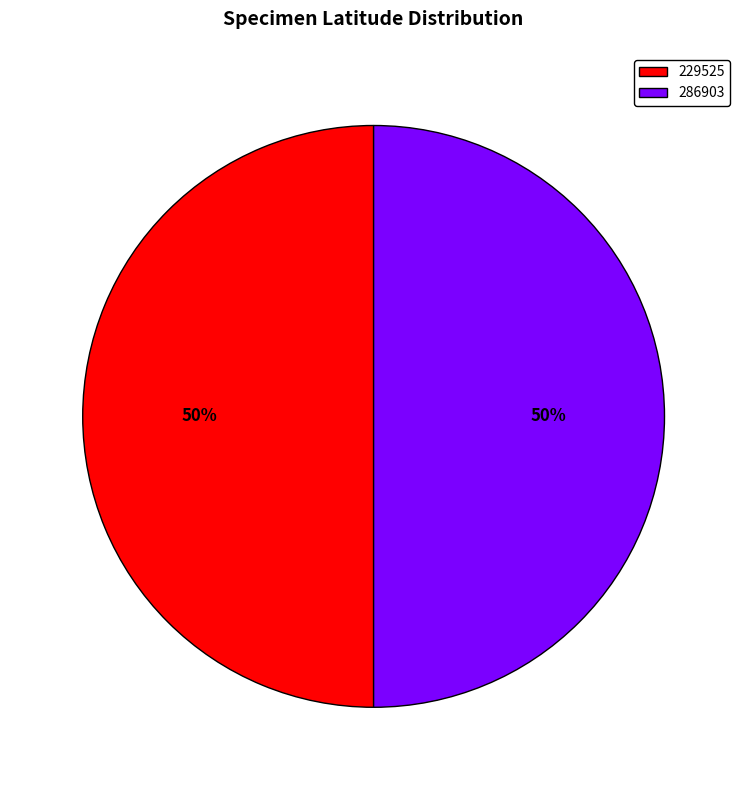

Approximately how many times larger is the value at 229525 compared to 286903?

1.0